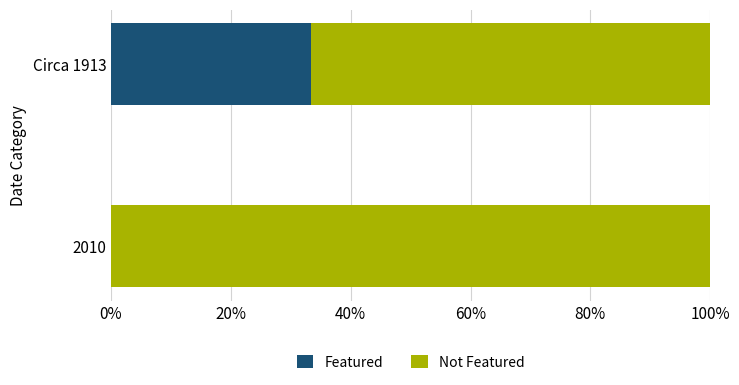

True or false: Featured has a value of 0.0 at 2010.

True